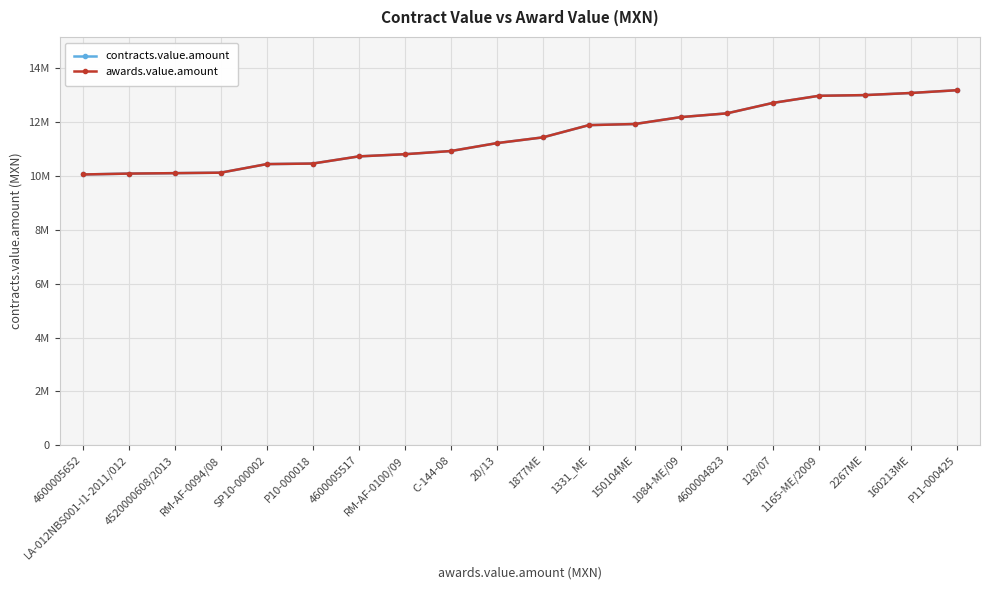

How many data points in awards.value.amount are less than 11430500?

10